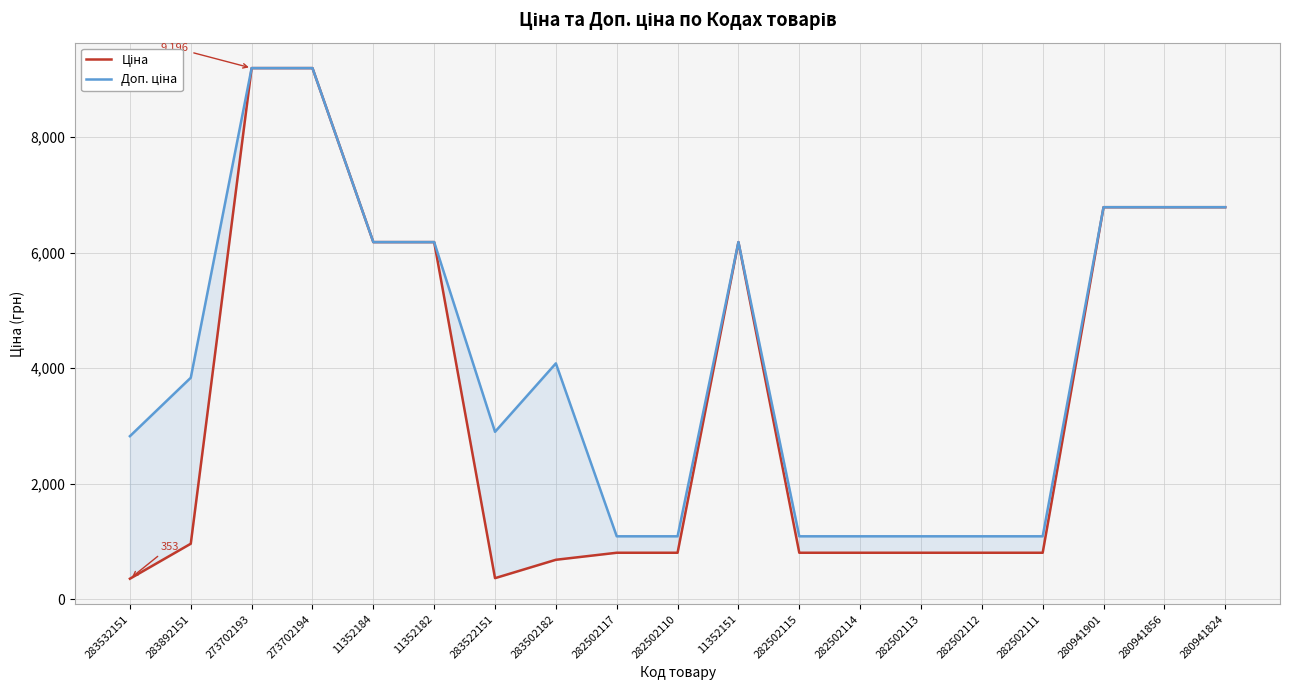

The value of Ціна at 280941824 is 4097.1. True or false?

False